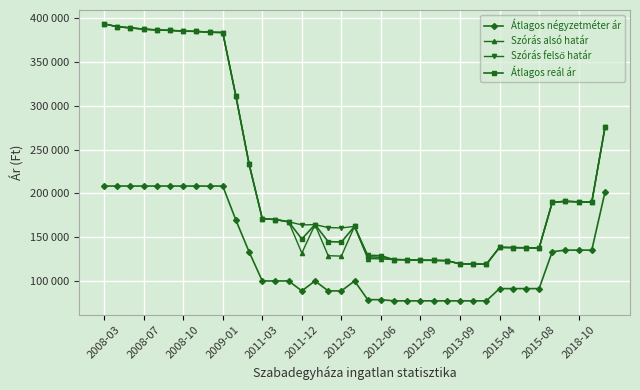

True or false: Átlagos négyzetméter ár and Szórás felső határ intersect in this chart.

False